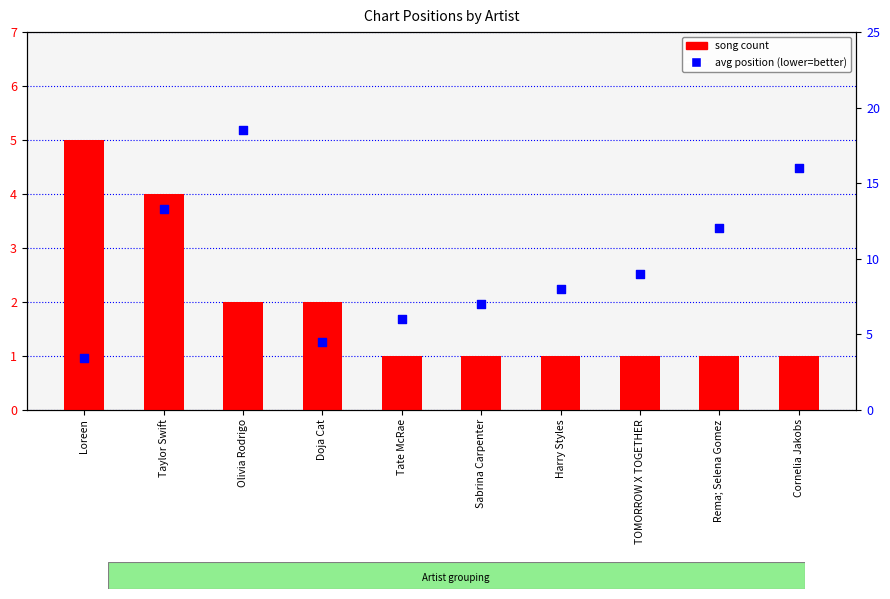

What is the total value across all series at Loreen?

8.4